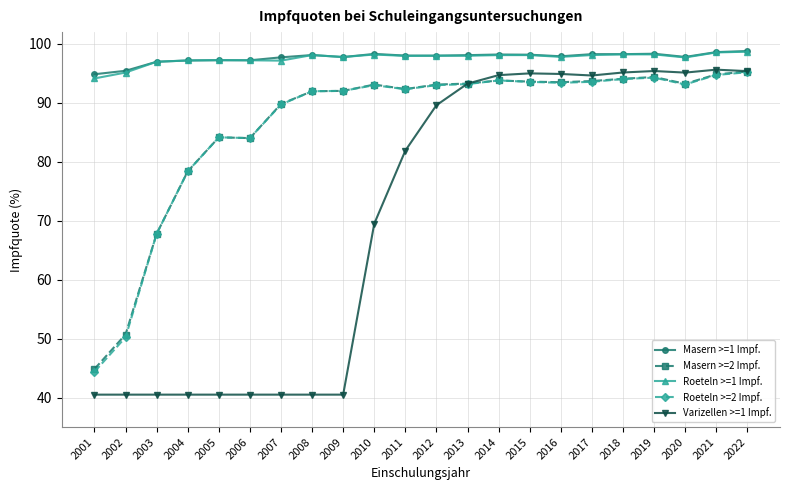

Which series changed the most between 2001 and 2009?

Roeteln >=2 Impf.